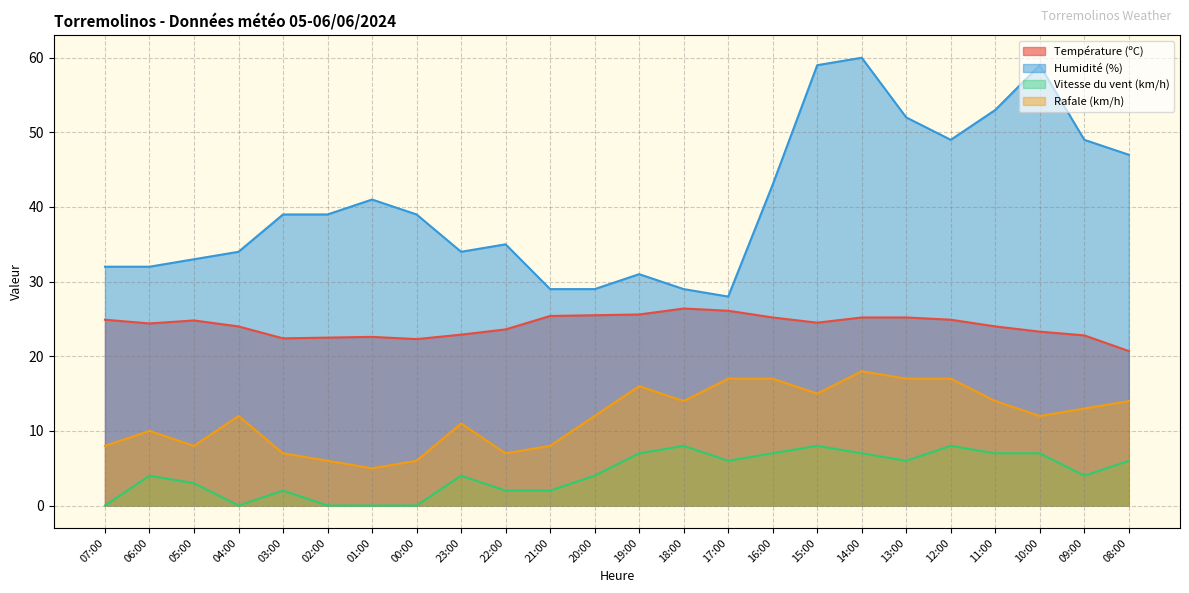

What is the sum of the Vitesse du vent (km/h) values at 00:00 and 20:00?

4.0